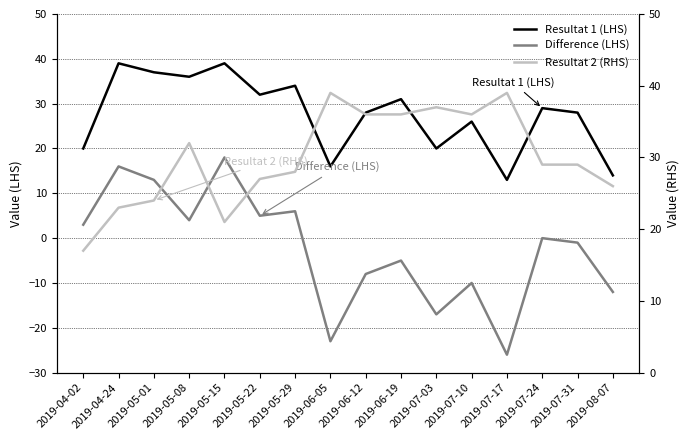

What is the difference between the maximum and second lowest values in the Difference (LHS) series?

41